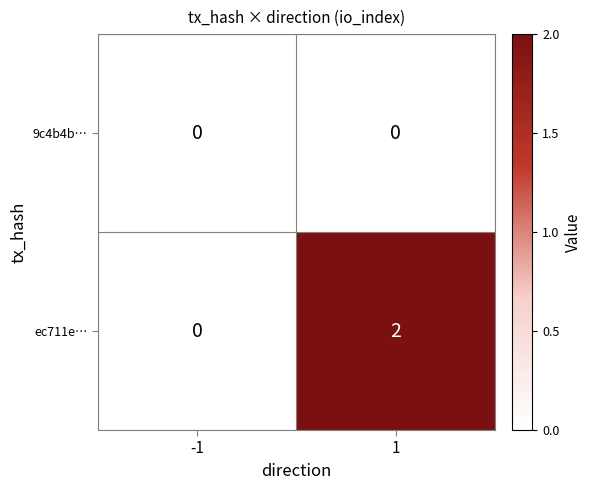

Which series has the widest spread of values?

ec711e…